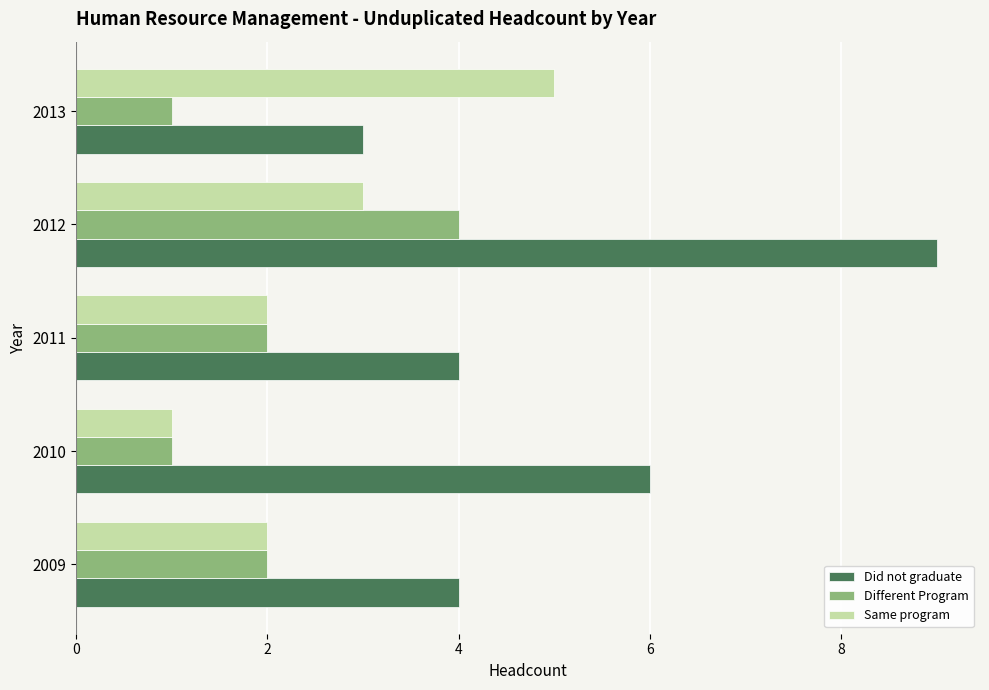

Where is Did not graduate nearest to the value 6?

2010